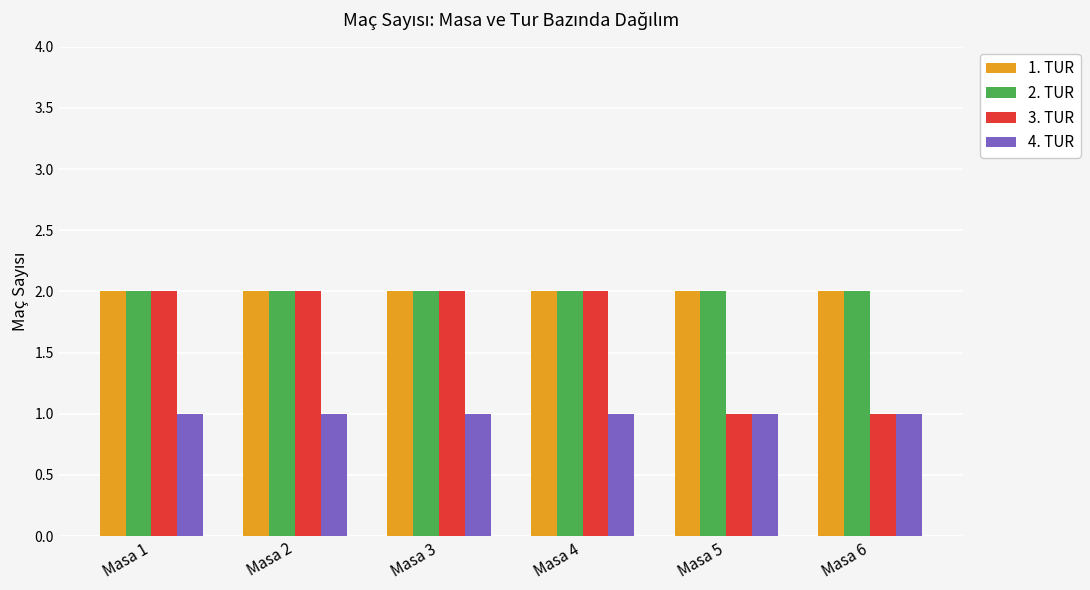

Between Masa 1 and Masa 5, which series saw the biggest shift?

3. TUR